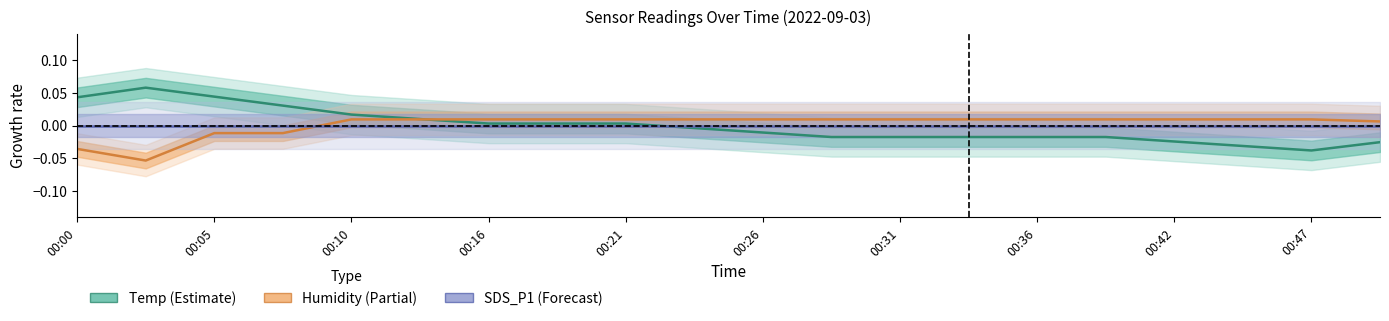

How many lines are shown in the chart?

3